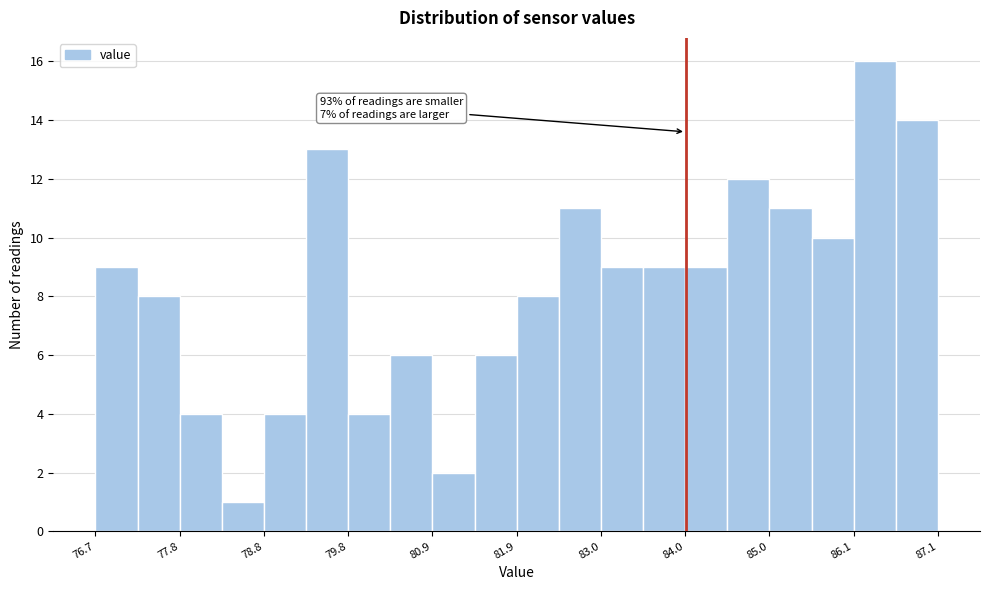

Around what value on the x-axis is the tallest bar? Give the approximate position of its centre, as read against the axis.

86.4